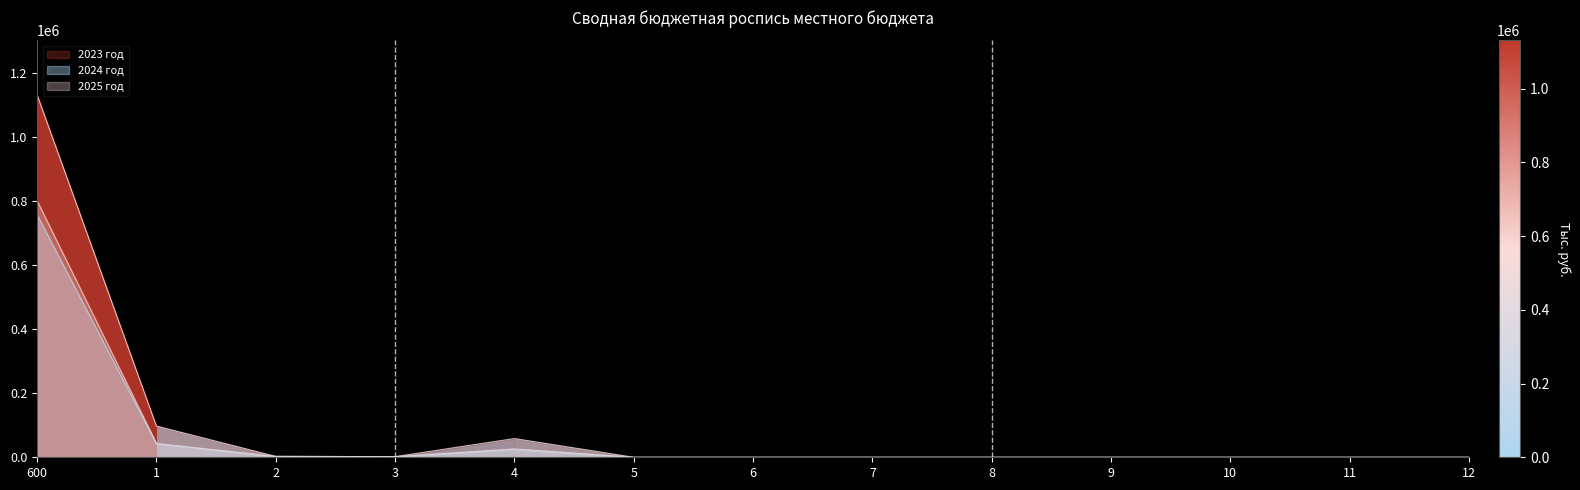

True or false: Роспись на год has more than 0 points higher than both neighbors.

True